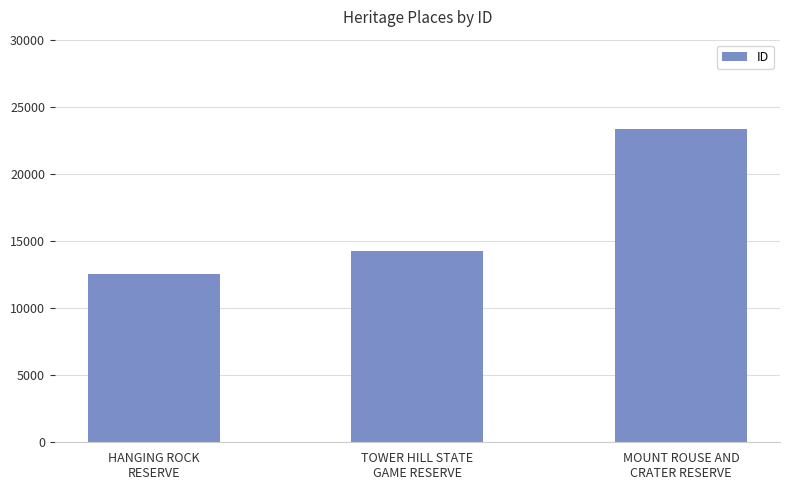

What is the ratio of the value at MOUNT ROUSE AND
CRATER RESERVE to the value at TOWER HILL STATE
GAME RESERVE?

1.6